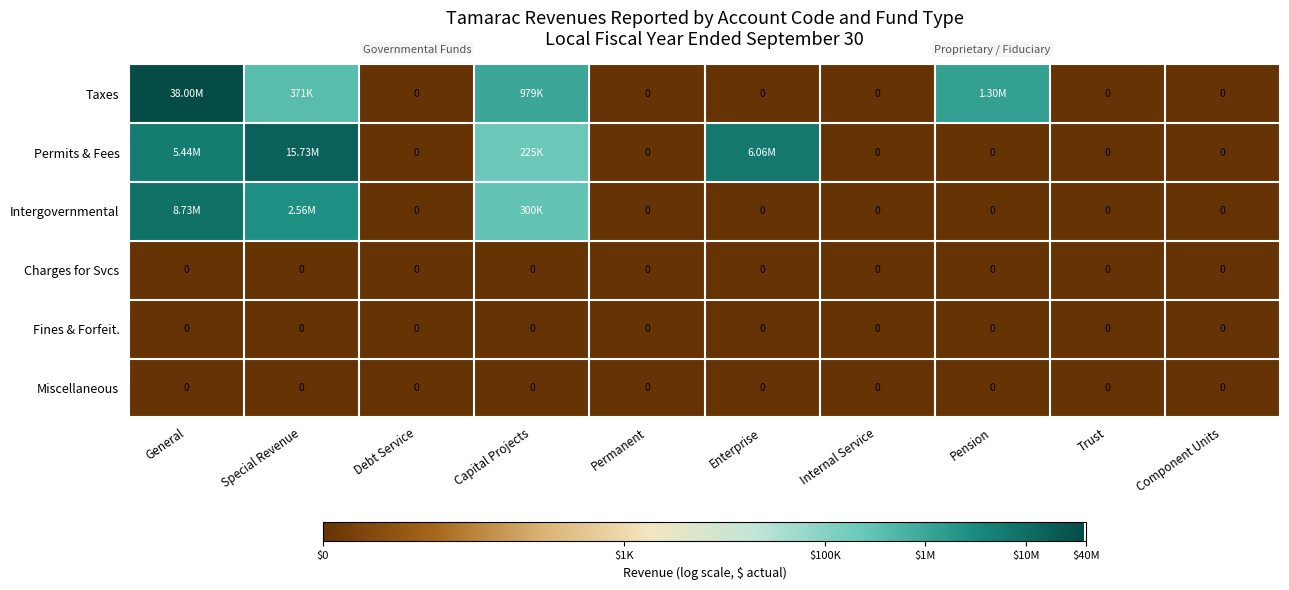

List the series in order of their peak value, highest first.

Taxes, Permits & Fees, Intergovernmental, Charges for Svcs, Fines & Forfeit., Miscellaneous